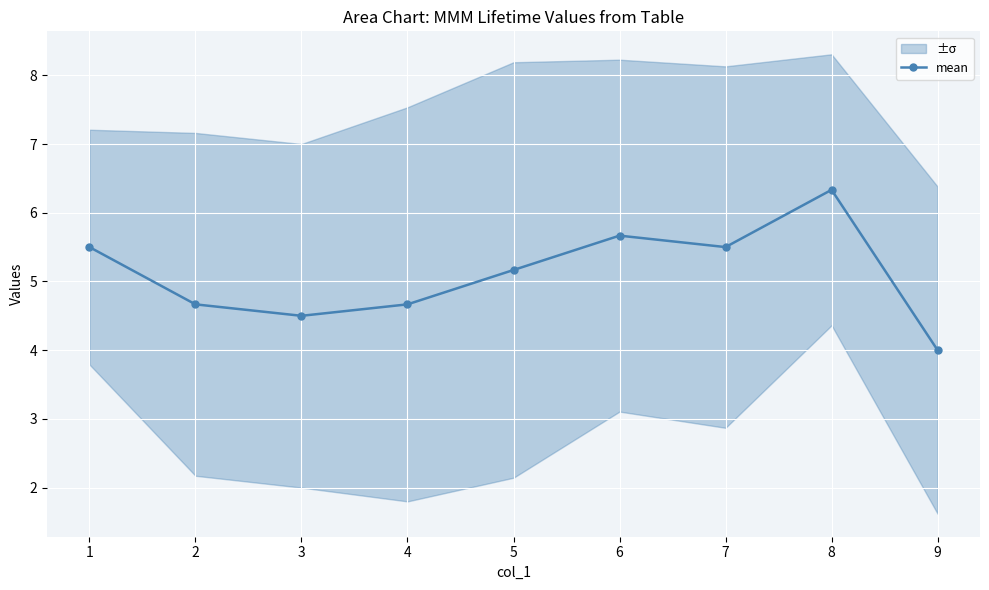

How many lines are shown in the chart?

1